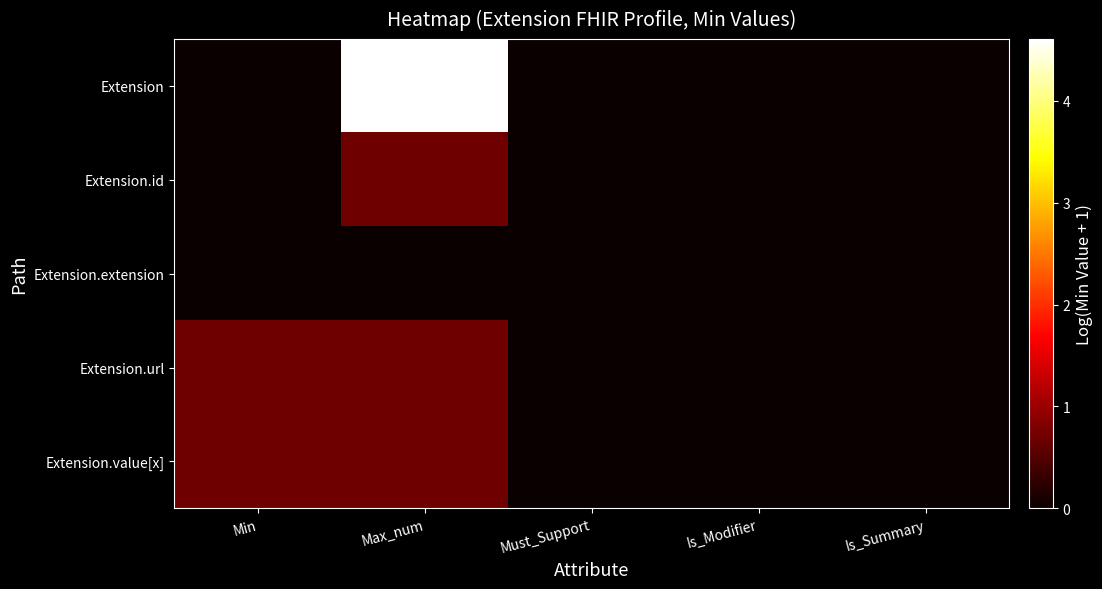

Which series has the largest range (max minus min)?

Extension